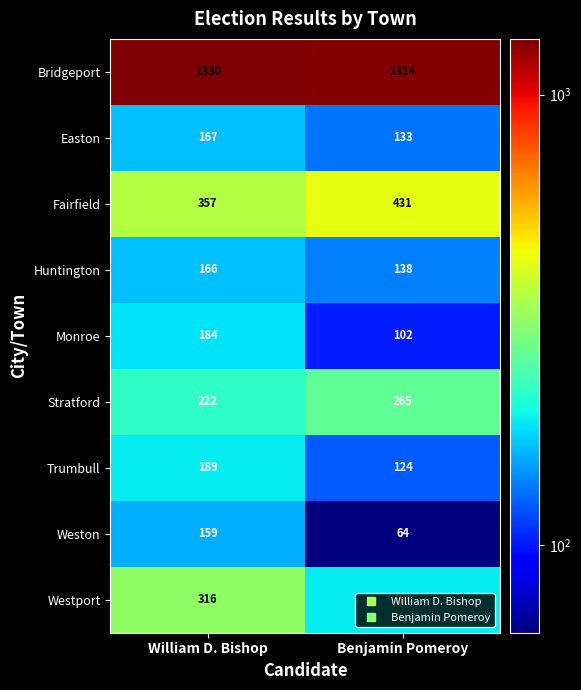

Rank the series at Benjamin Pomeroy from highest to lowest value.

Bridgeport, Fairfield, Stratford, Westport, Huntington, Easton, Trumbull, Monroe, Weston